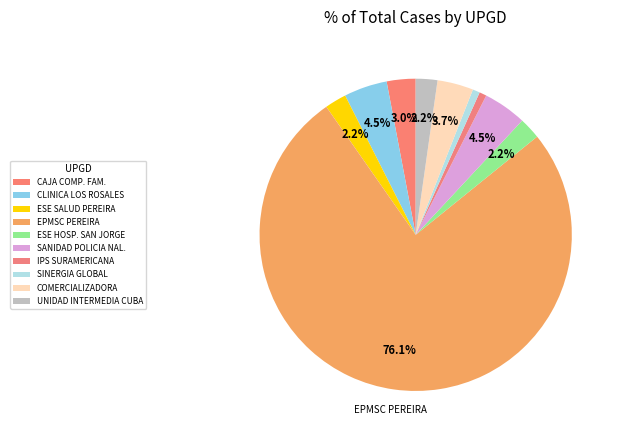

What is the largest slice in the pie chart?

EPMSC PEREIRA